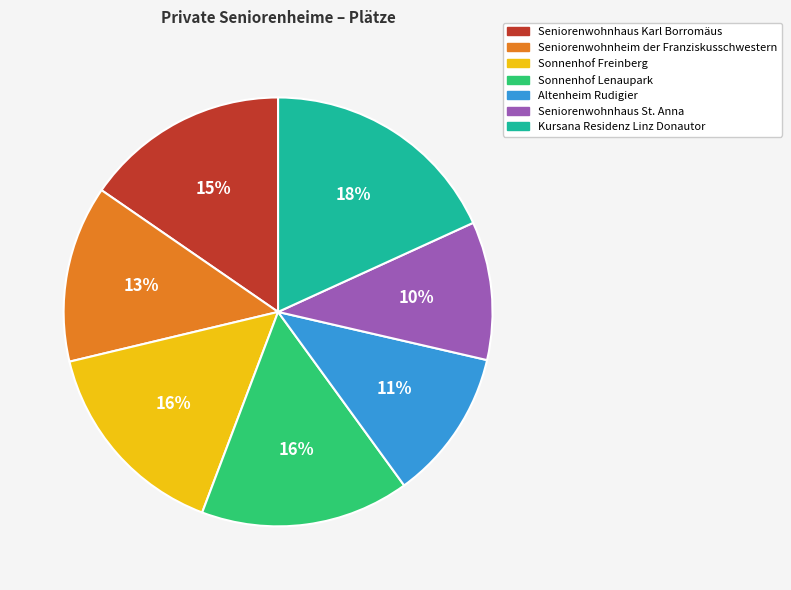

Is Altenheim Rudigier the majority of the pie?

No